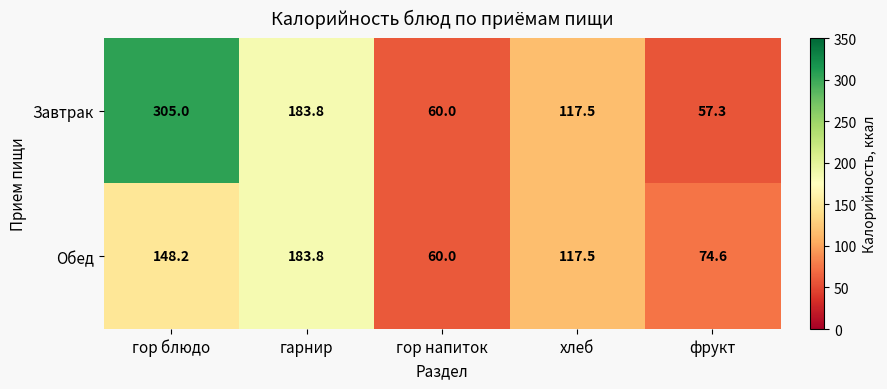

Is it true that Завтрак equals 60.0 at гор напиток?

True